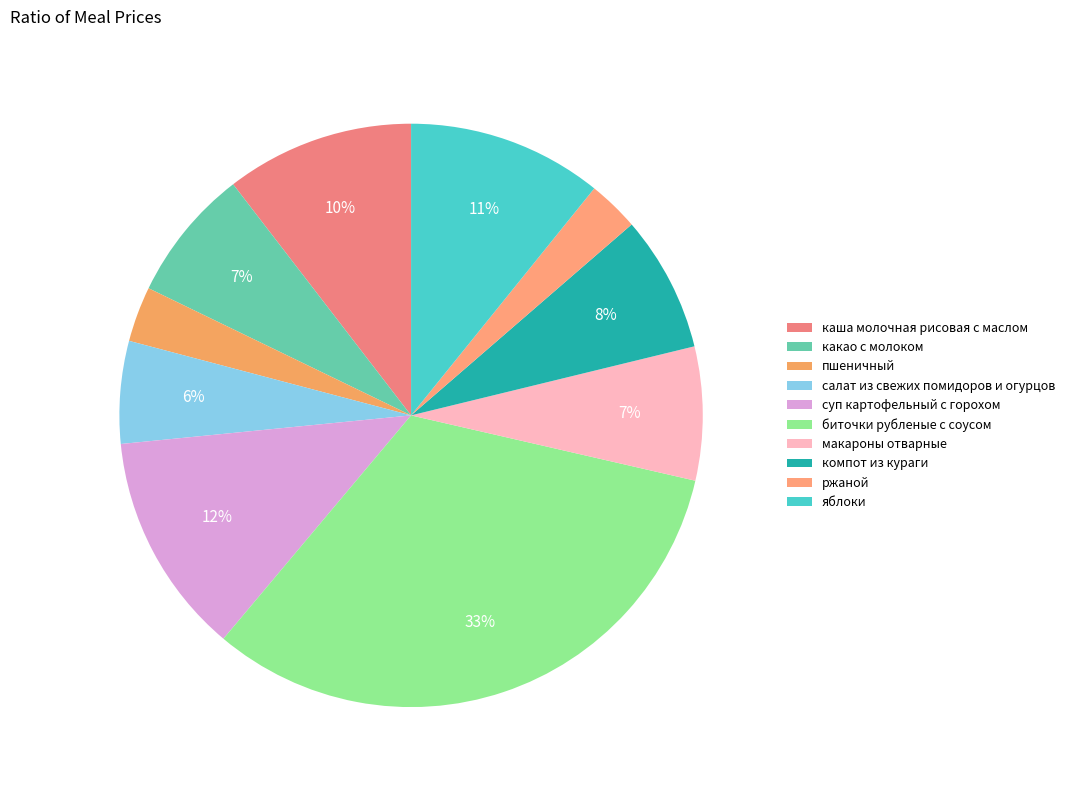

Count the number of slices in the pie.

10